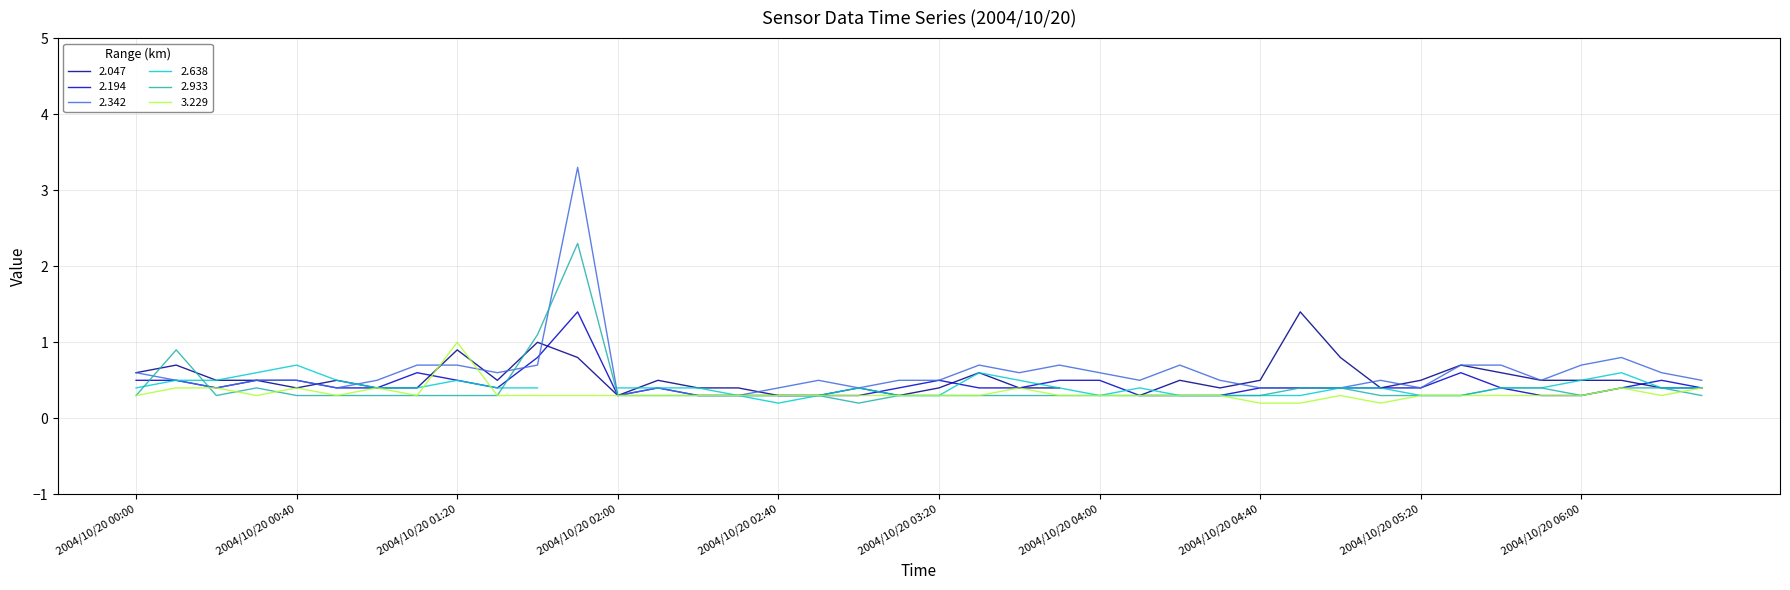

Is it true that 2.933 equals 2.3 at 2004/10/20 01:50?

True